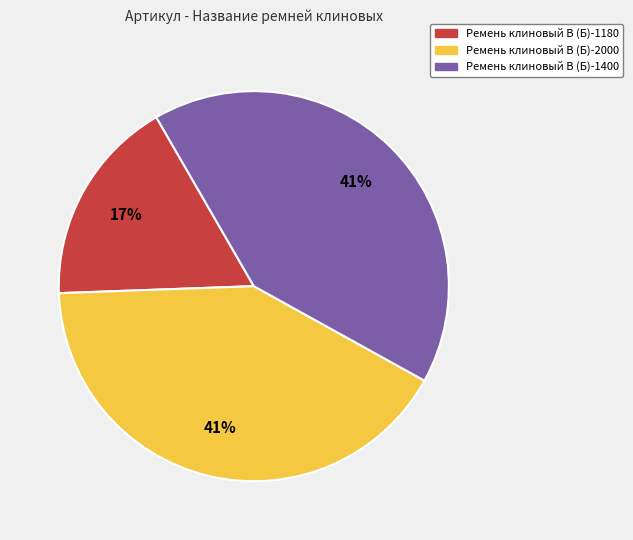

Is Ремень клиновый В (Б)-1180 the majority of the pie?

No